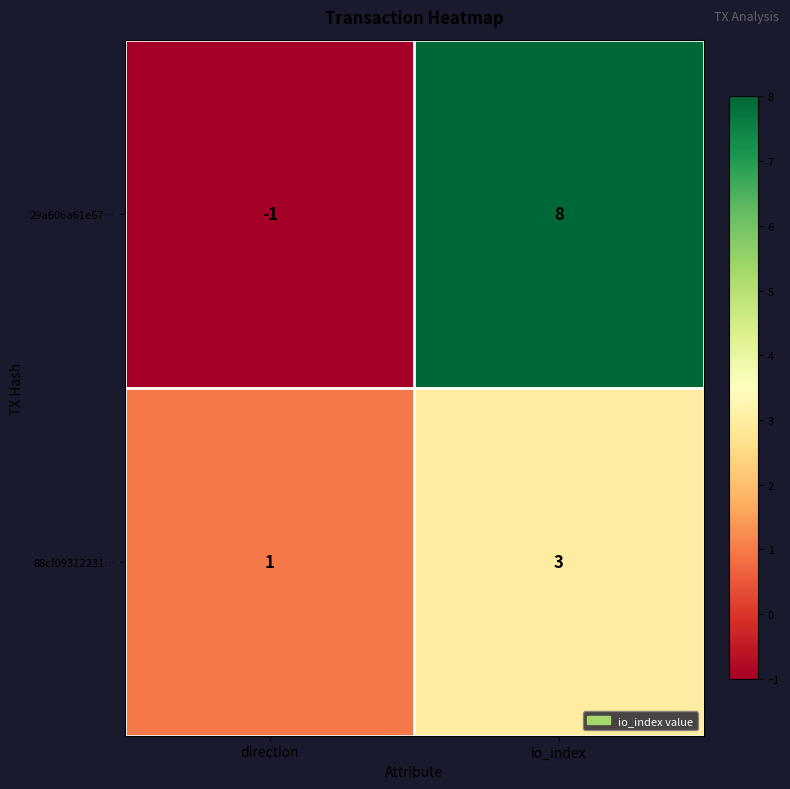

What is the greatest value displayed?

8